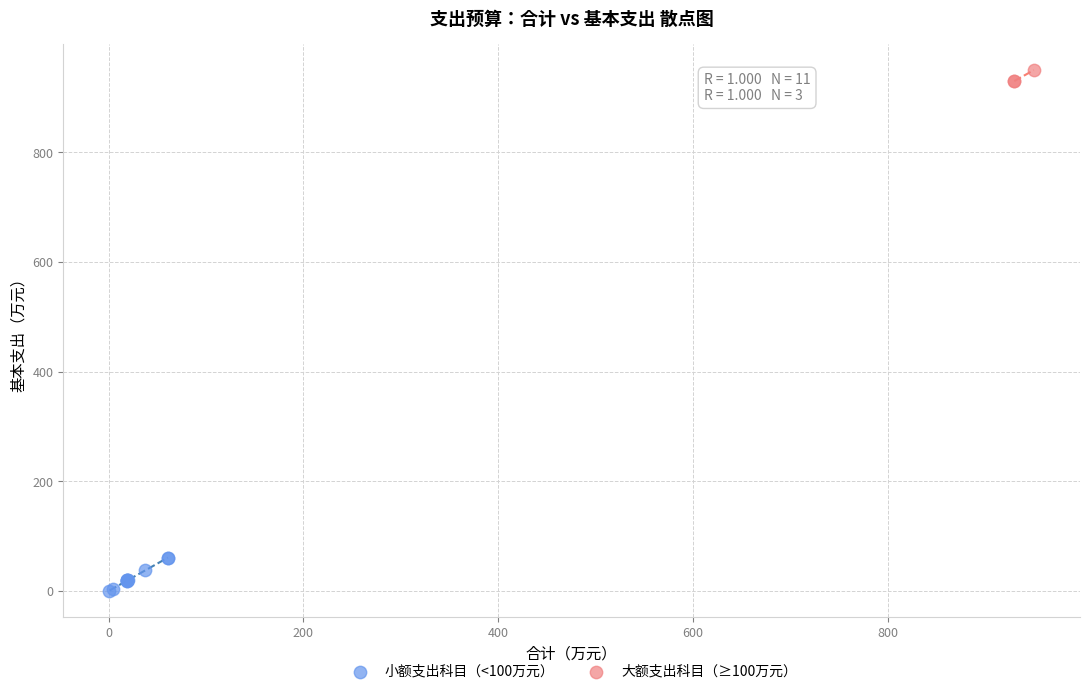

Which series has the largest Y range (max minus min)?

小额支出科目（<100万元）